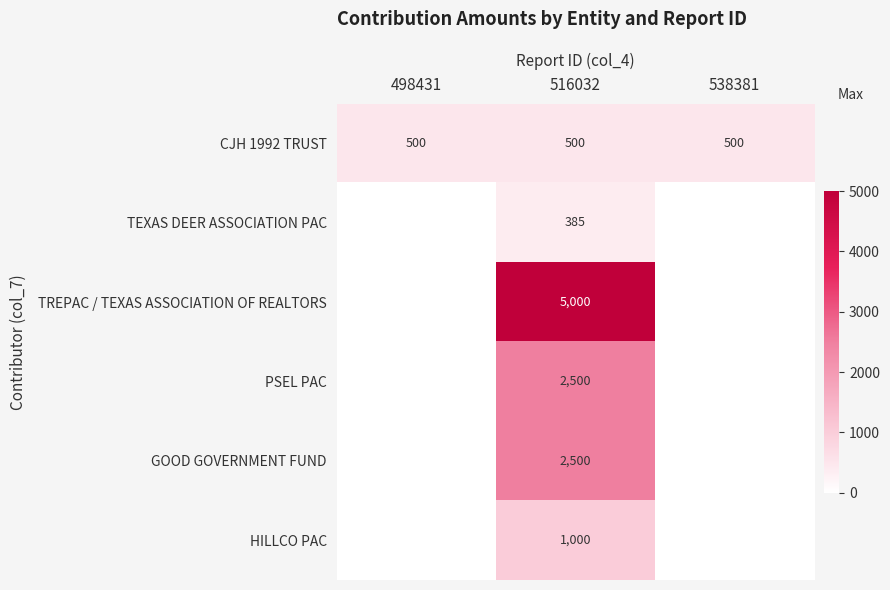

What is the total value across all series at 516032?

11885